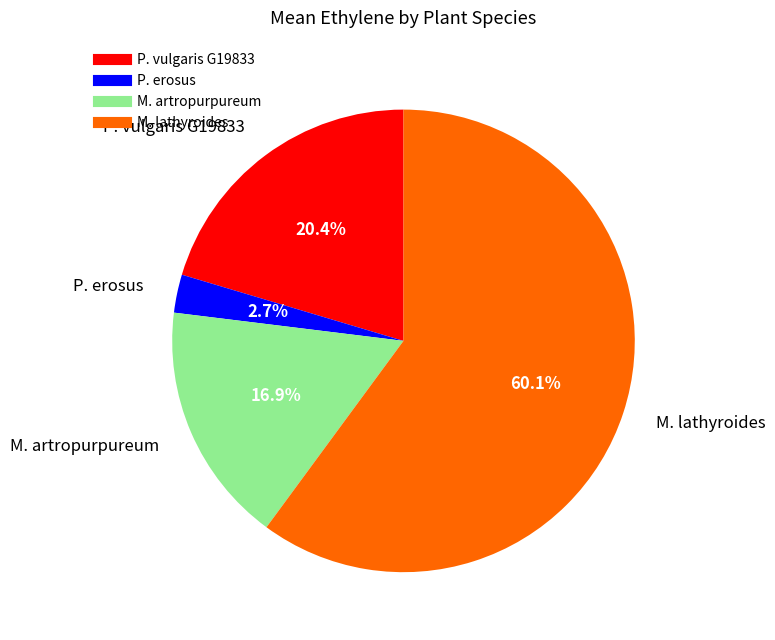

What is the ratio of the value at M. artropurpureum to the value at M. lathyroides?

0.3